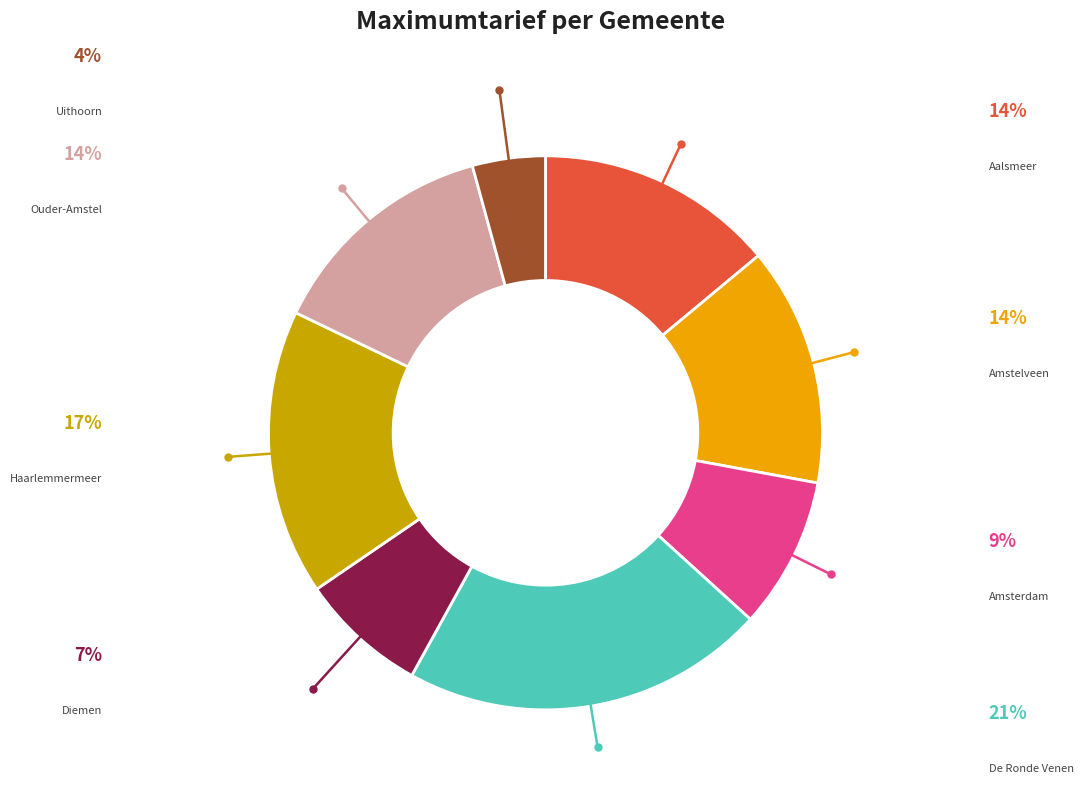

How much of the chart is everything except De Ronde Venen?

78.7%